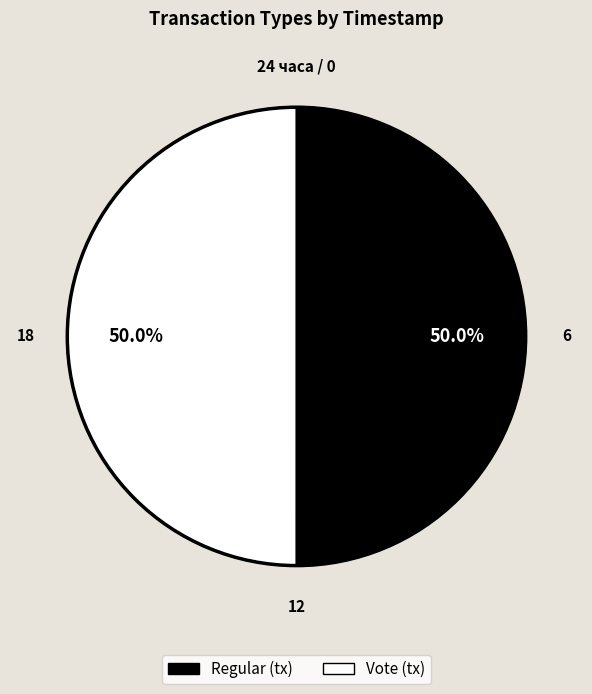

What is the ratio of the value at Vote to the value at Regular?

1.0